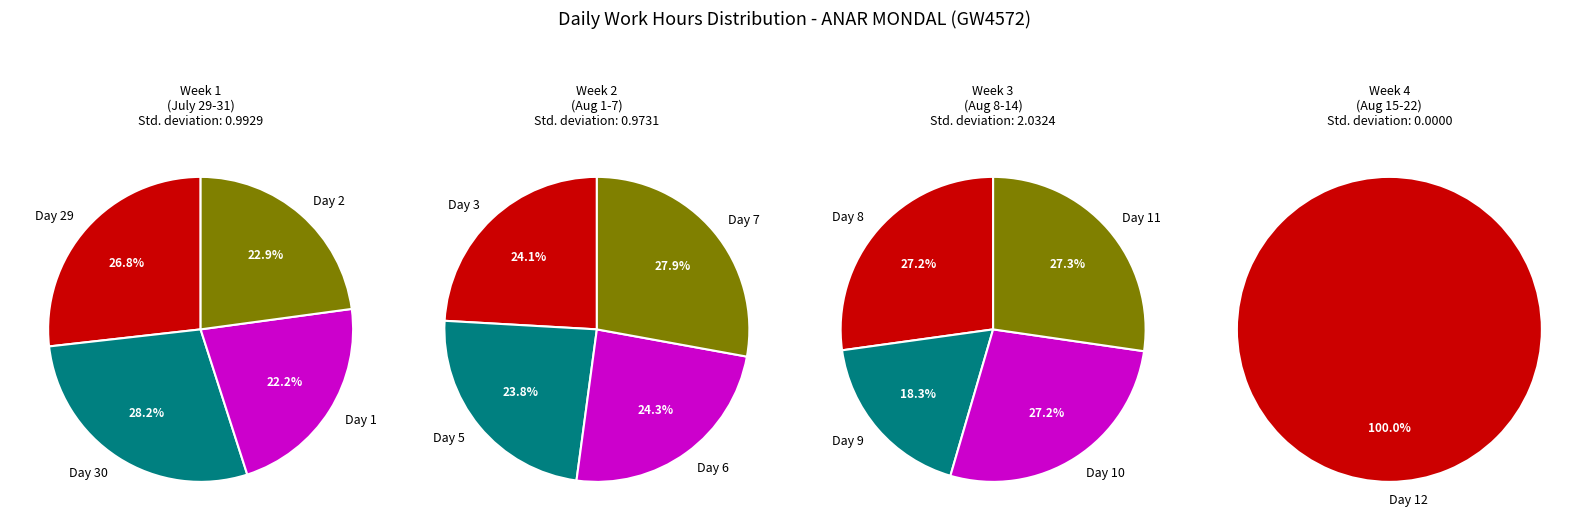

What is the smallest slice in the pie chart?

1